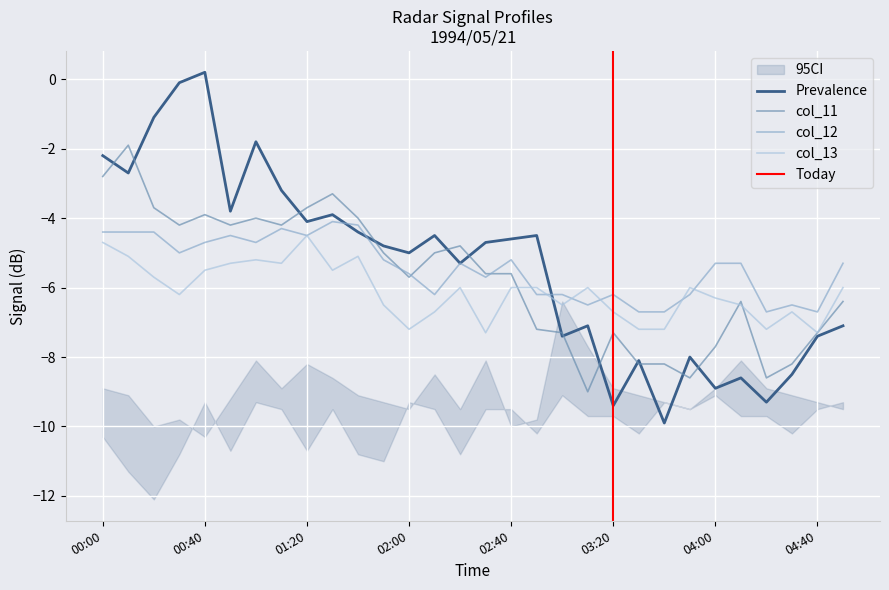

True or false: col_11 has more than 2 interior local peaks.

True